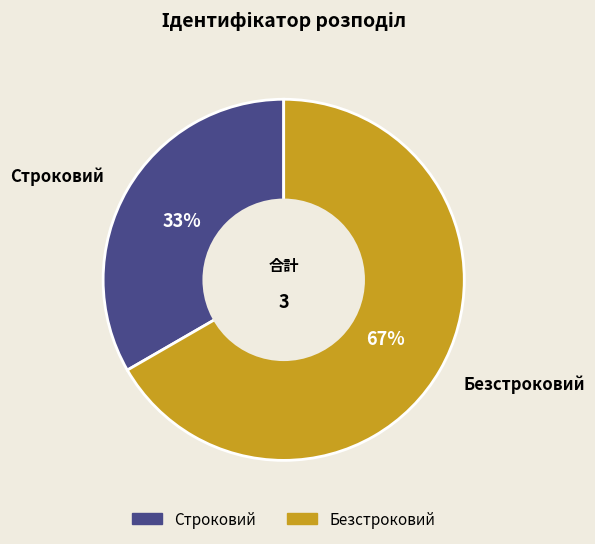

Which slice is the largest?

Безстроковий